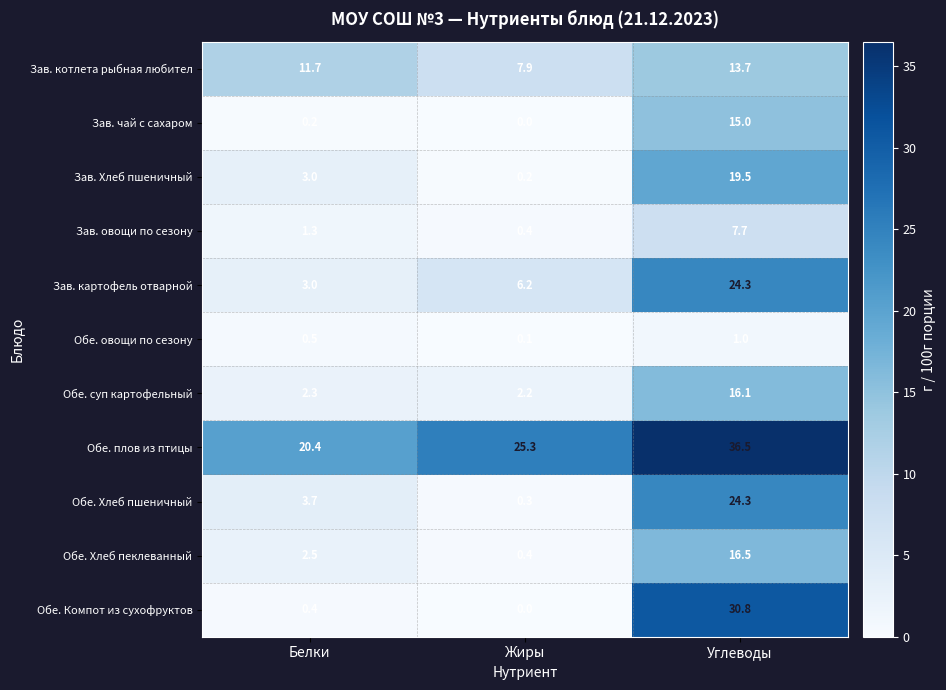

True or false: Зав. котлета рыбная любител has a value of 4.1 at Углеводы.

False